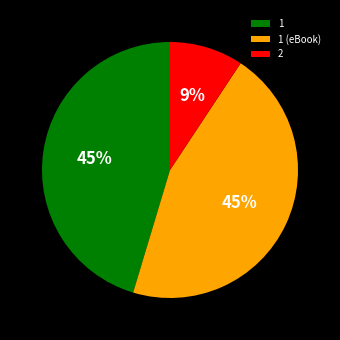

Do 1 and 1 (eBook) together represent more than half of the pie?

Yes